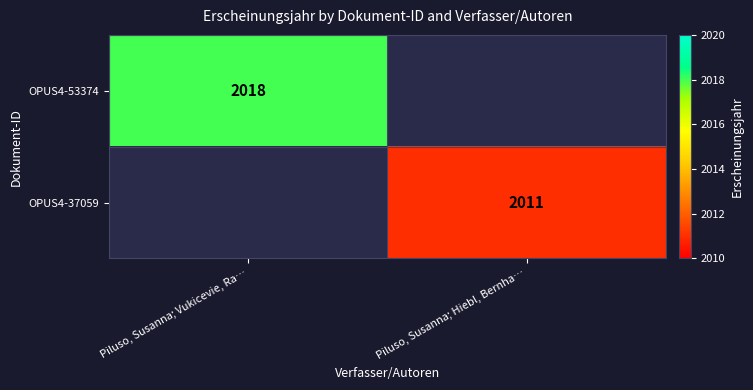

How many distinct data groups are displayed?

2